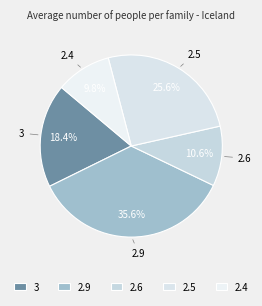

What is the ratio of the value at 2.6 to the value at 3?

0.6